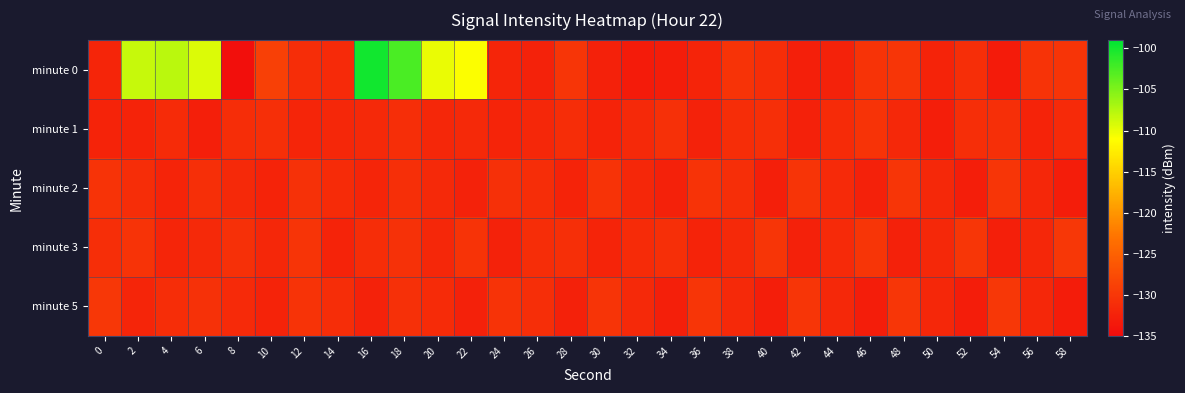

What is the minimum value shown in the chart?

-134.7